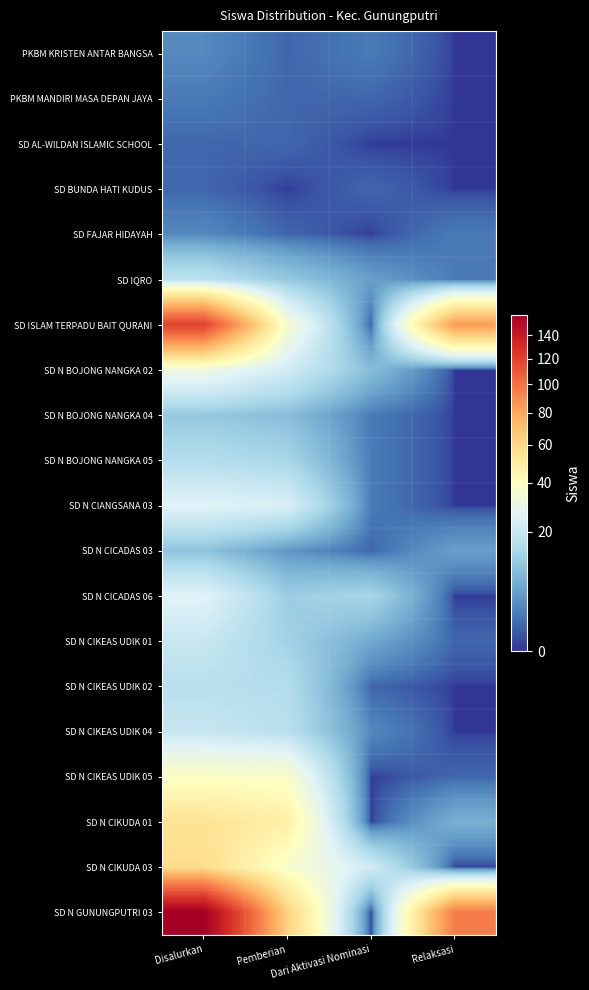

Between Dari Aktivasi Nominasi and Pemberian, which is larger?

Dari Aktivasi Nominasi